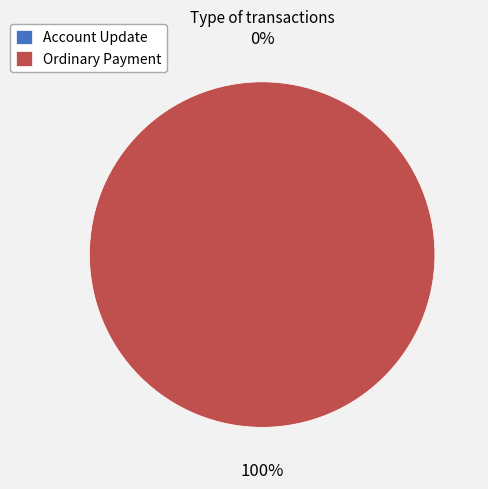

What is the smallest slice in the pie chart?

Account Update